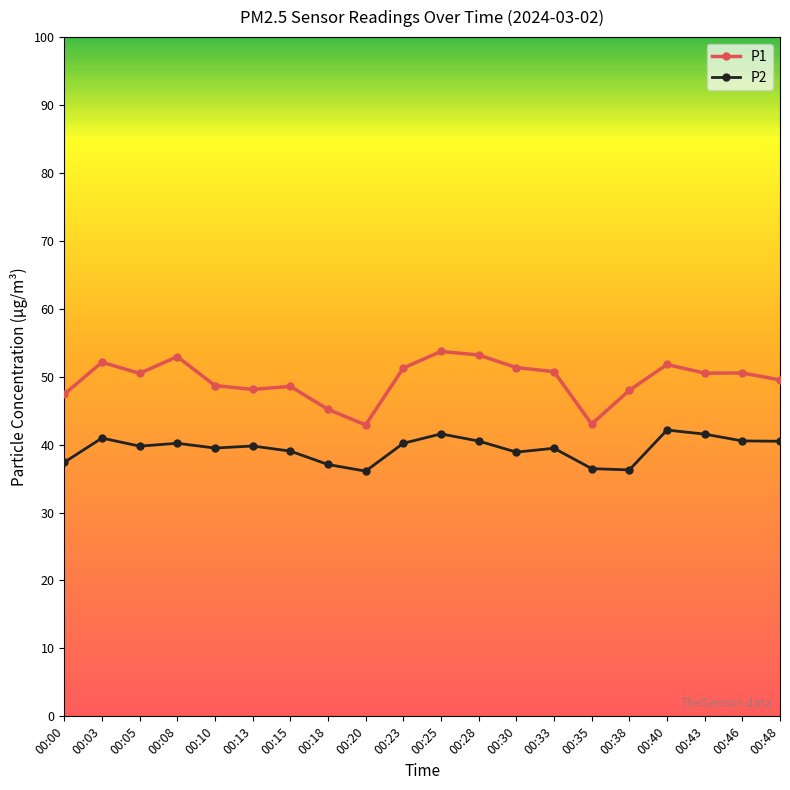

List the series in order of their overall mean, lowest first.

P2, P1